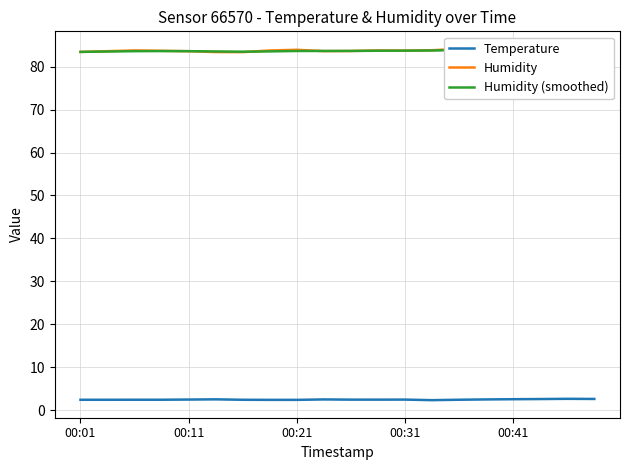

In Humidity, how many points are higher than both neighbors (excluding endpoints)?

4